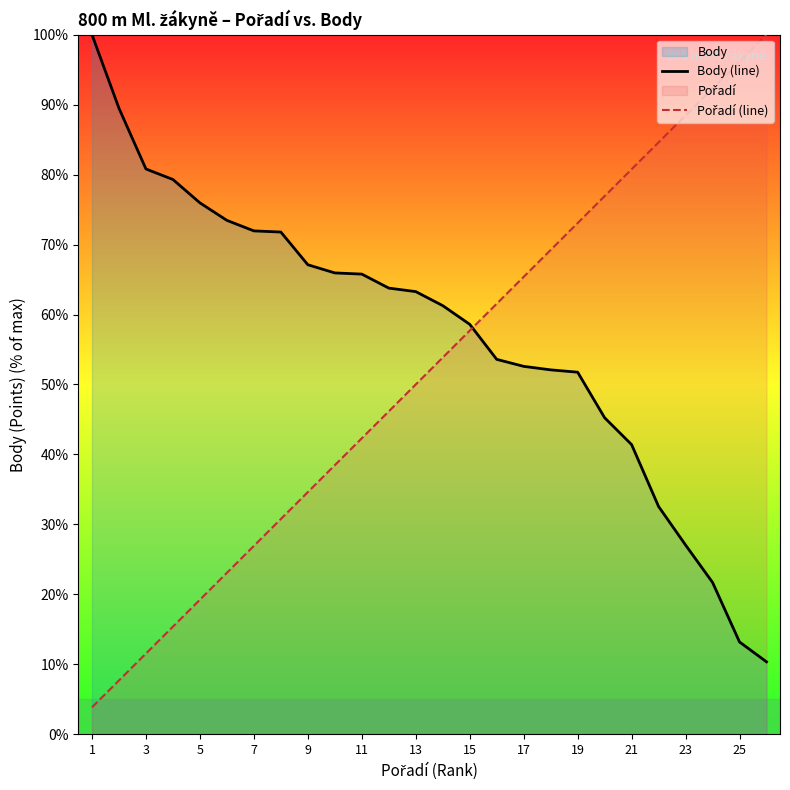

What is the sum of all Body (line) values?

1490.0